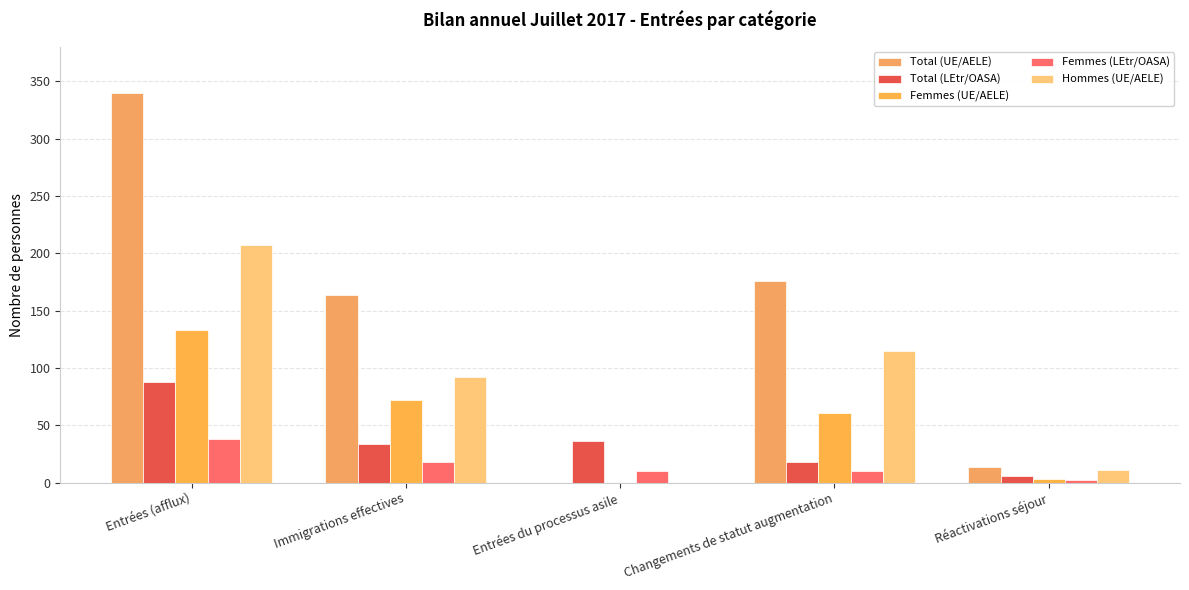

Count the number of data series in this chart.

5